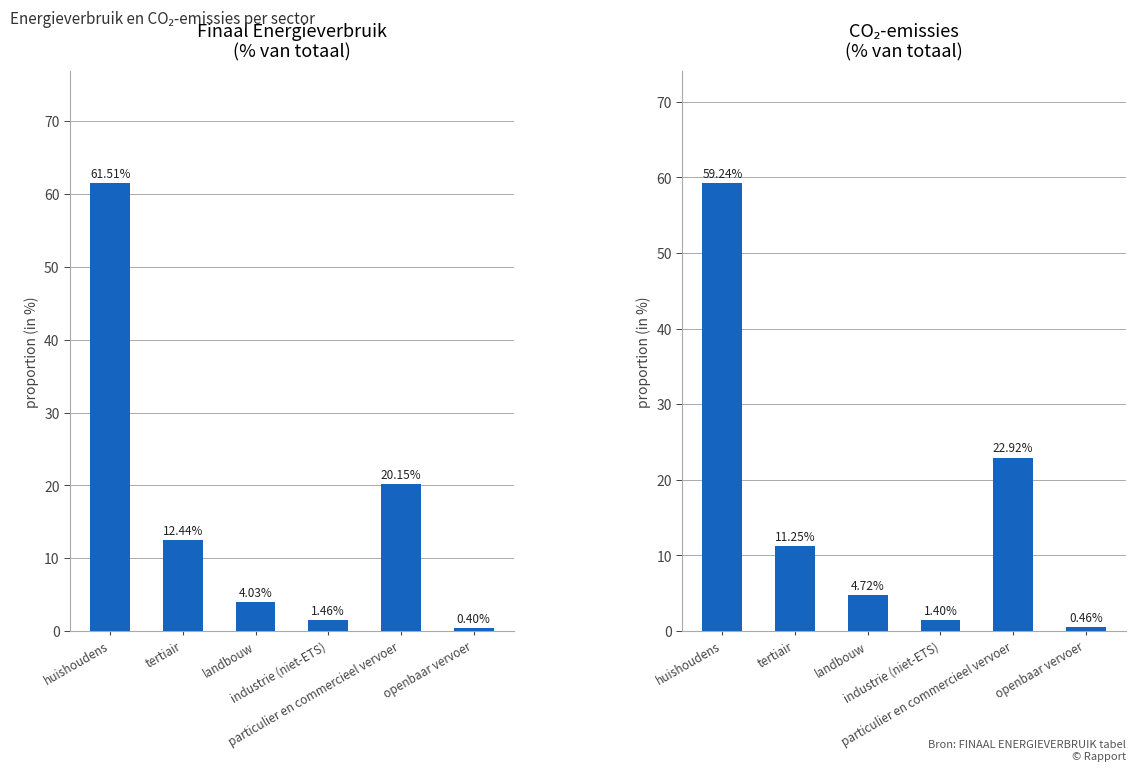

Where does the data first go above 11?

huishoudens